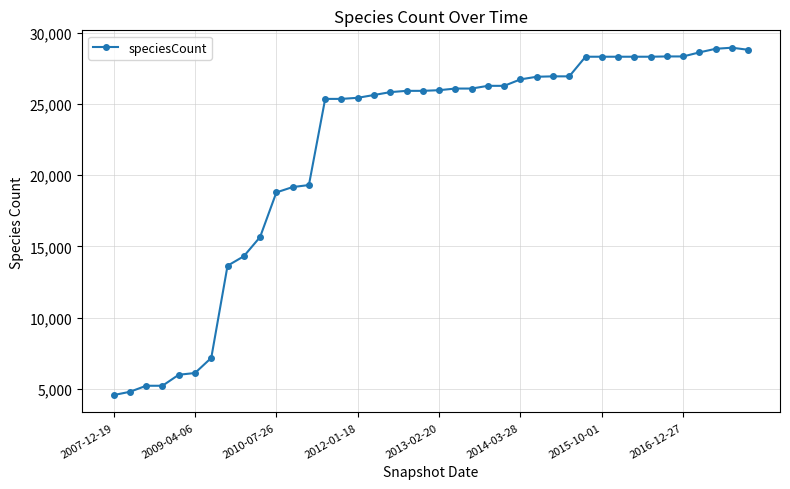

True or false: the data has more than 0 interior local peaks.

True